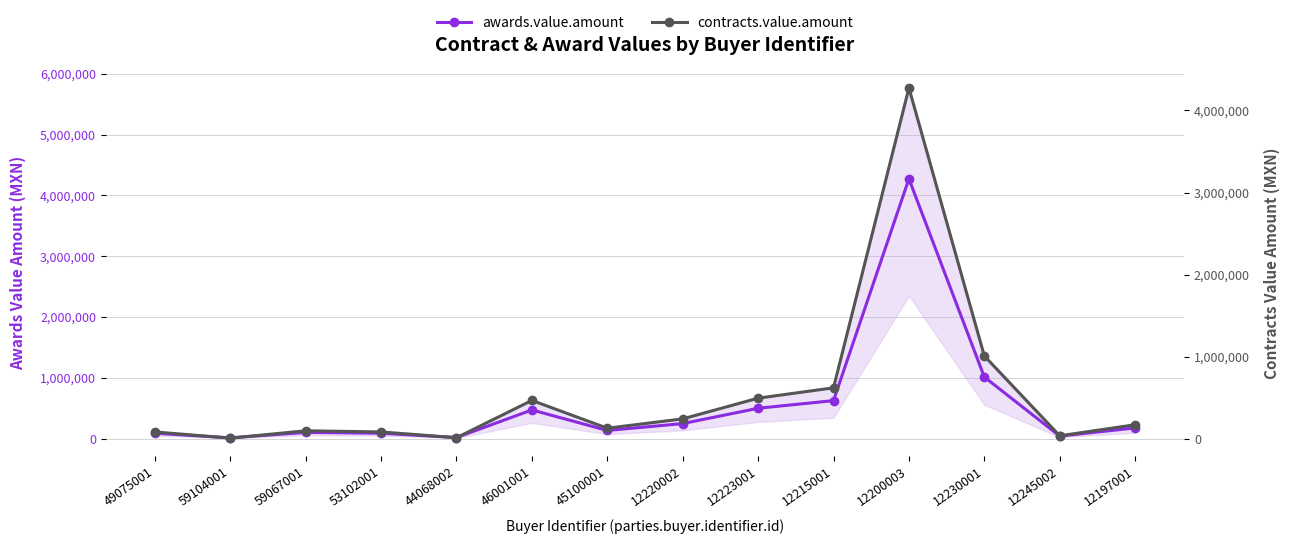

Reading left to right, transcribe all the data shown in this chart.

awards.value.amount: 87091.3	11457.8	100949.7	86925.0	16427.4	470441.4	132470.7	245767.0	497979.2	623905.0	4274136.5	1011938.1	40033.9	174408.5
contracts.value.amount: 87091.3	11457.8	100949.7	86925.0	16427.4	470441.4	132470.7	245767.0	497979.2	623905.0	4274136.5	1011938.1	40033.9	174408.5